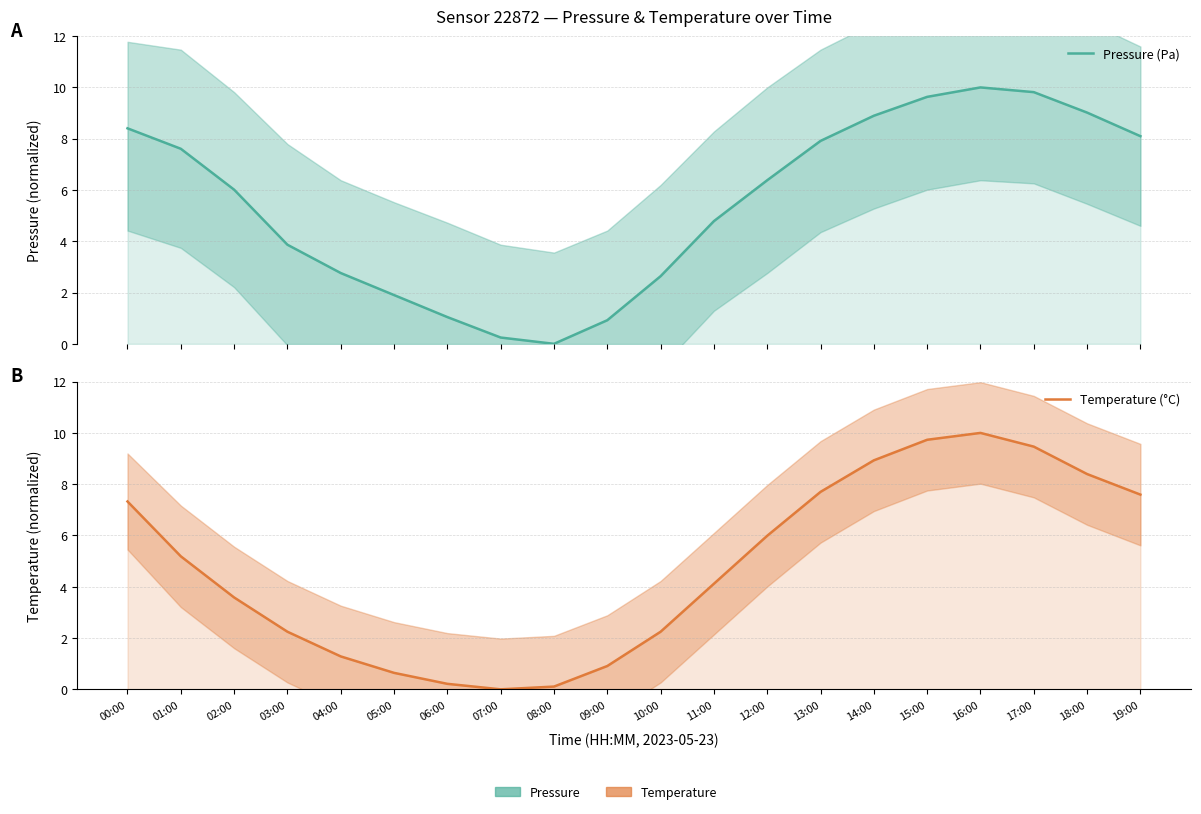

Reading left to right, transcribe all the data shown in this chart.

Pressure (Pa): 00:00=8.4	01:00=7.6	02:00=6.0	03:00=3.9	04:00=2.8	05:00=1.9	06:00=1.0	07:00=0.2	08:00=0.0	09:00=0.9	10:00=2.6	11:00=4.8	12:00=6.4	13:00=7.9	14:00=8.9	15:00=9.6	16:00=10.0	17:00=9.8	18:00=9.0	19:00=8.1
Temperature (°C): 00:00=7.3	01:00=5.2	02:00=3.6	03:00=2.2	04:00=1.3	05:00=0.6	06:00=0.2	07:00=0.0	08:00=0.1	09:00=0.9	10:00=2.2	11:00=4.1	12:00=6.0	13:00=7.7	14:00=8.9	15:00=9.7	16:00=10.0	17:00=9.5	18:00=8.4	19:00=7.6